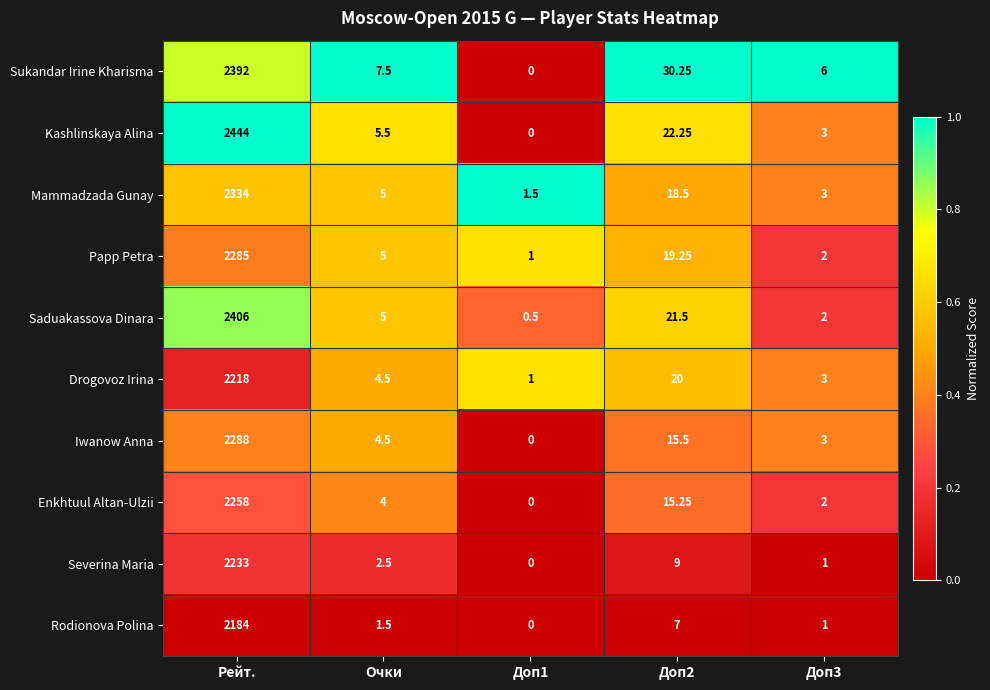

What is the total value across all series at Рейт.?

23042.0